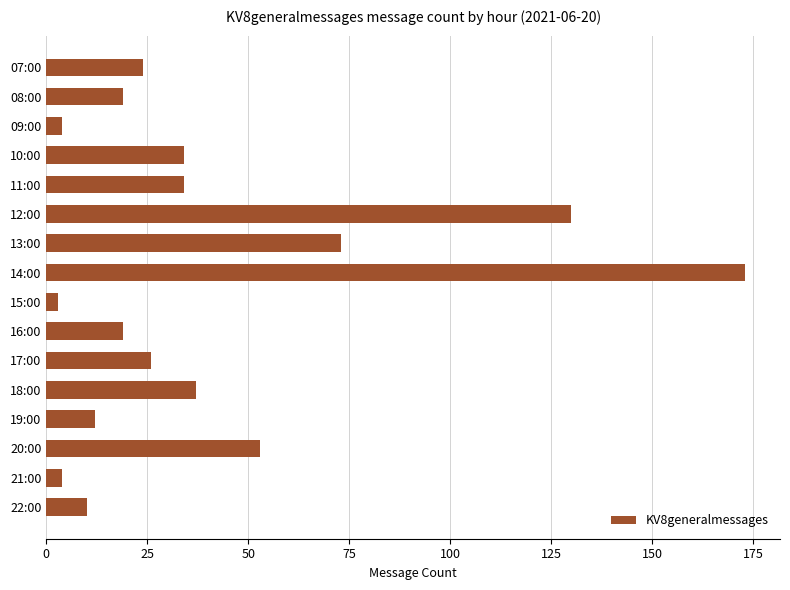

What is the label of the 14th bar from the top?

20:00